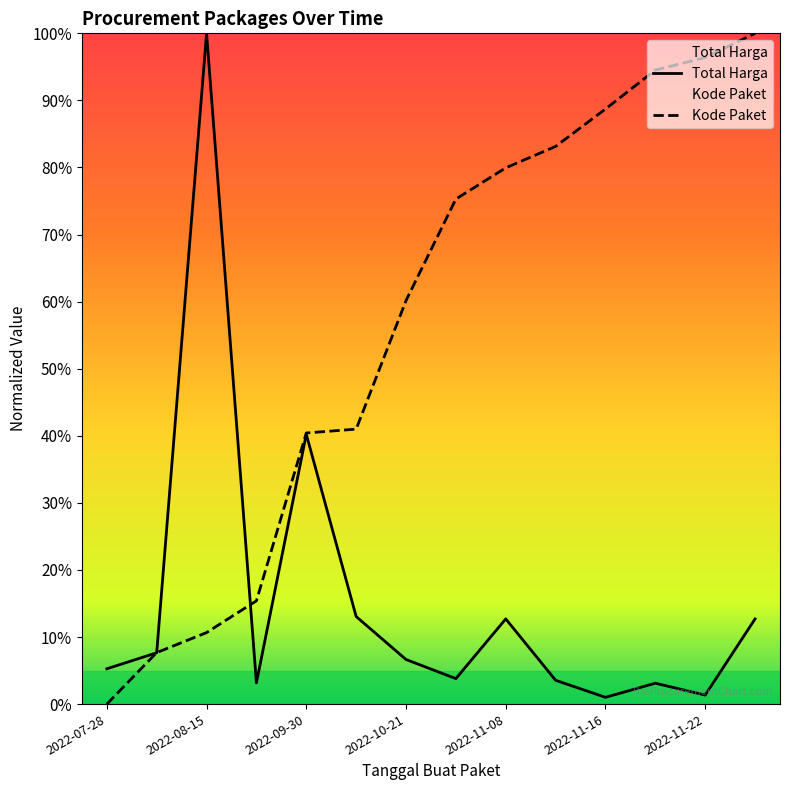

What value does the Kode Paket series have at 2022-08-15?

0.1